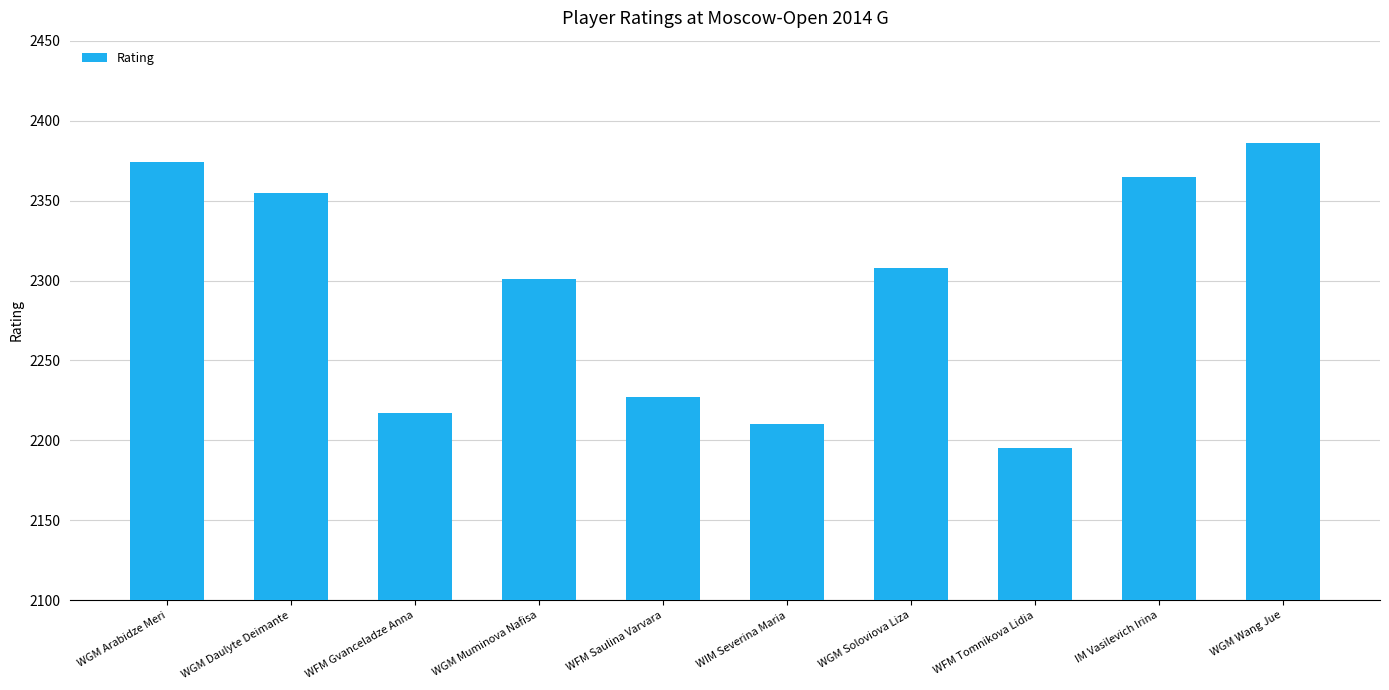

Is it true that the value at WGM Wang Jue is 4208?

False